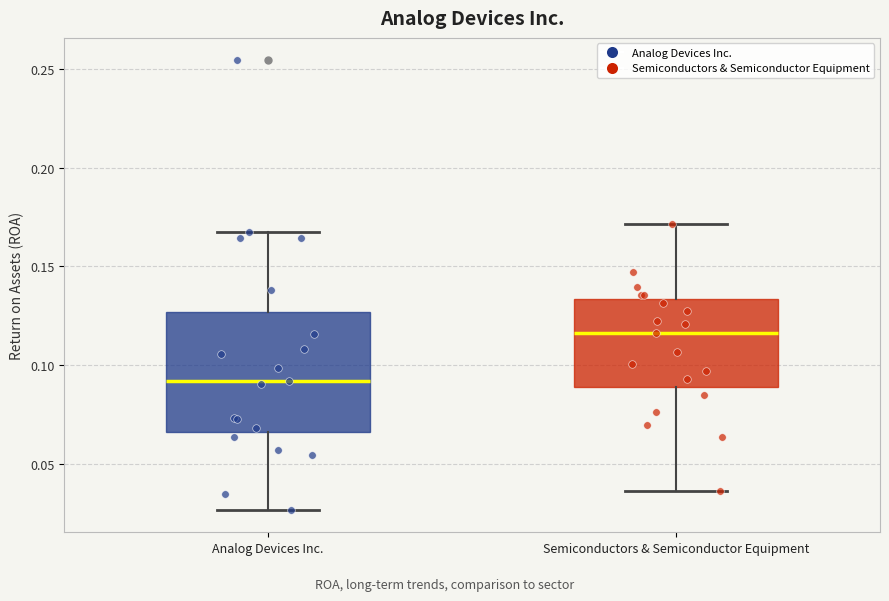

Reading left to right, read every box against the y-axis: the position of its median line, the range the box covers, and the ends of its whiskers. The values are not printed on the chart, so give them approximately, as read against the axis.

Analog Devices Inc.: median 0.090, box 0.065 to 0.125, whiskers 0.025 to 0.165
Semiconductors & Semiconductor Equipment: median 0.115, box 0.090 to 0.135, whiskers 0.035 to 0.170